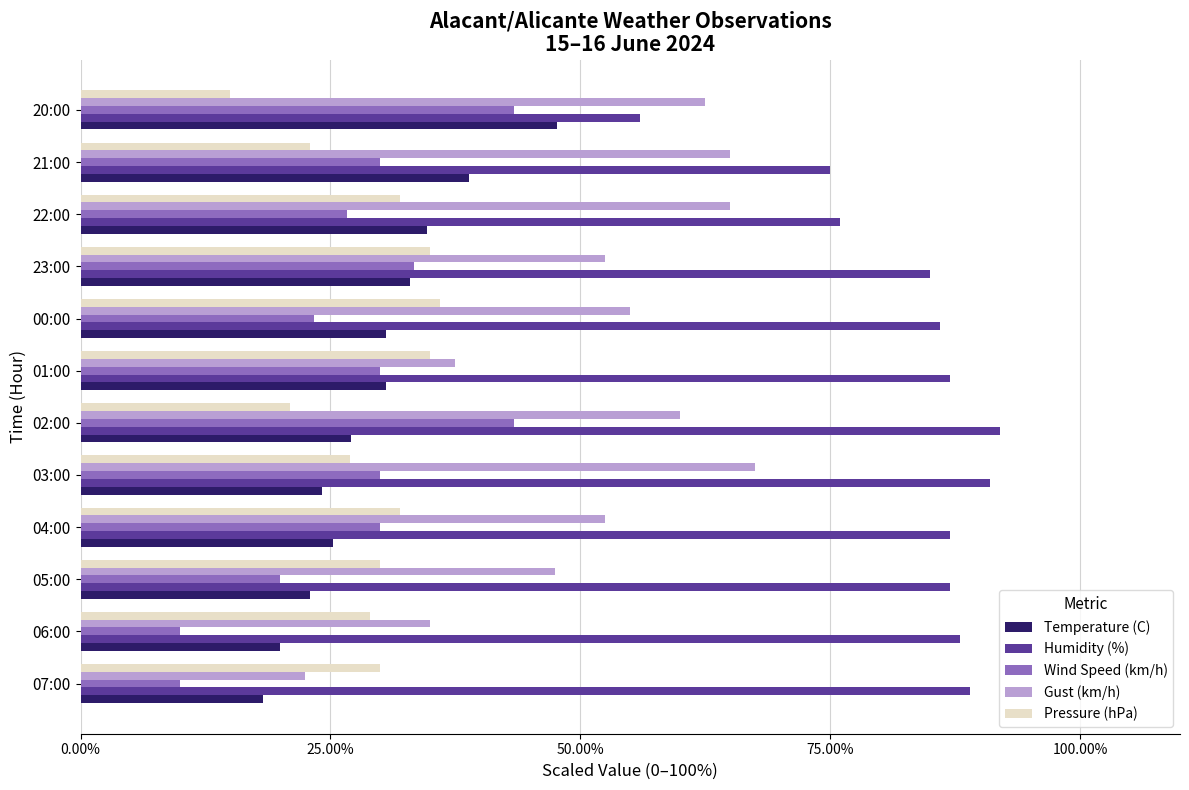

True or false: Gust (km/h) has a value of 62.5 at 20:00.

True